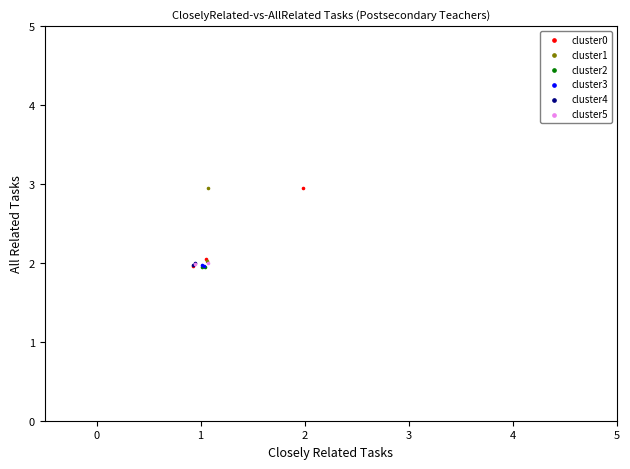

What are all the series names shown in the legend?

cluster0, cluster1, cluster2, cluster3, cluster4, cluster5